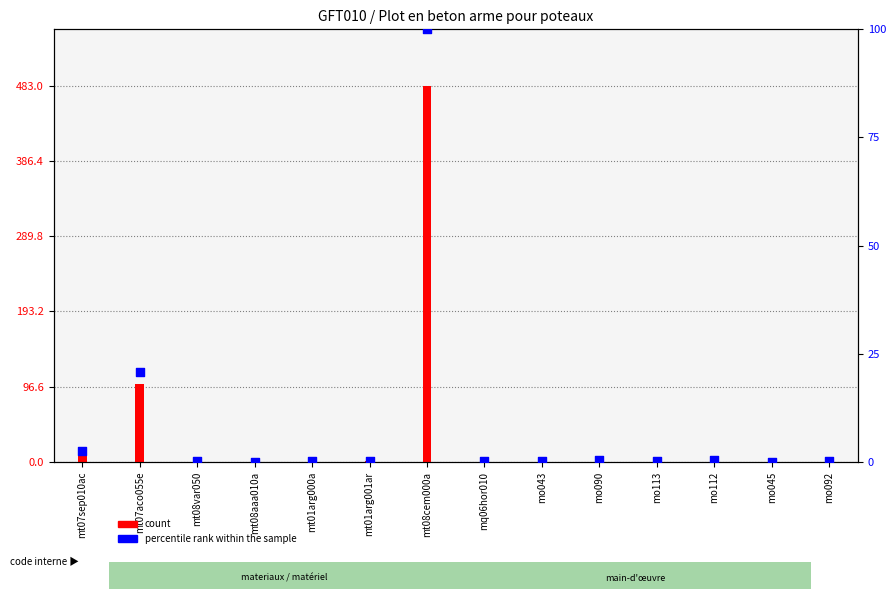

What are all the series names shown in the legend?

count, percentile rank within the sample